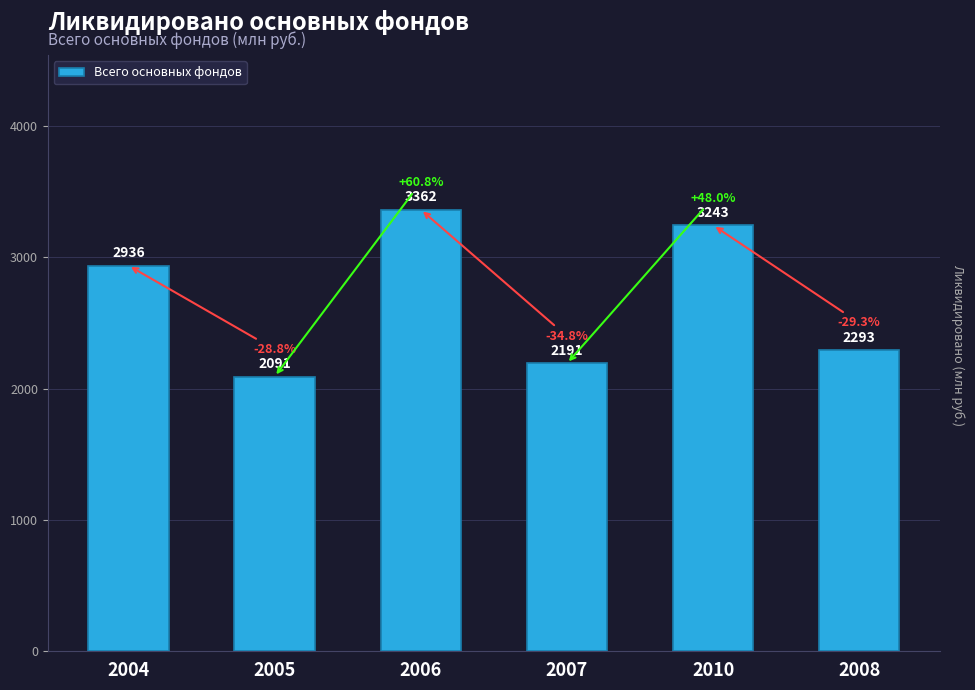

Count the number of data series in this chart.

1